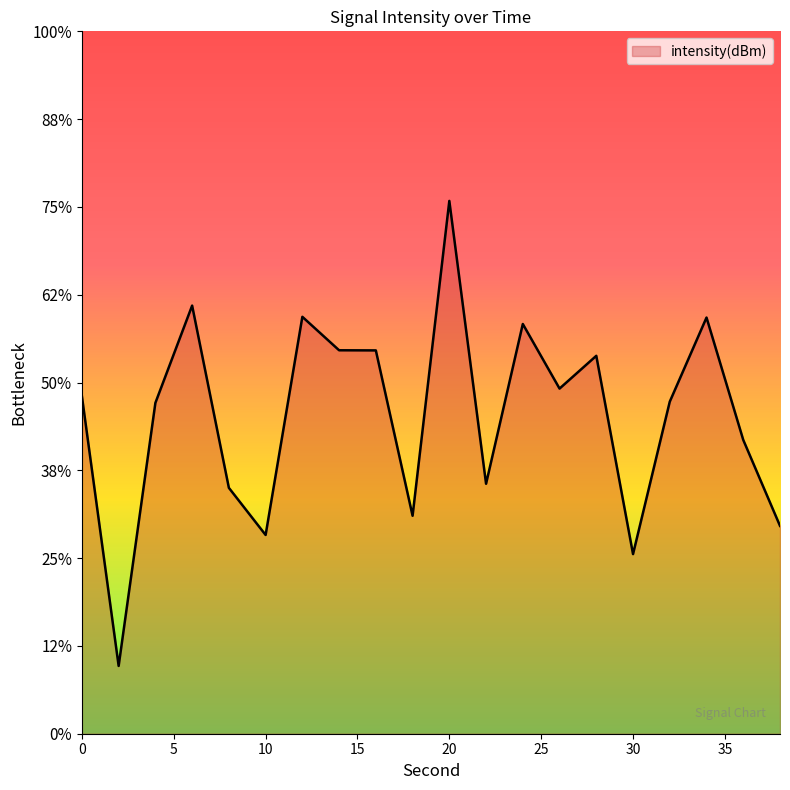

What value does the data have at 10?

-131.2